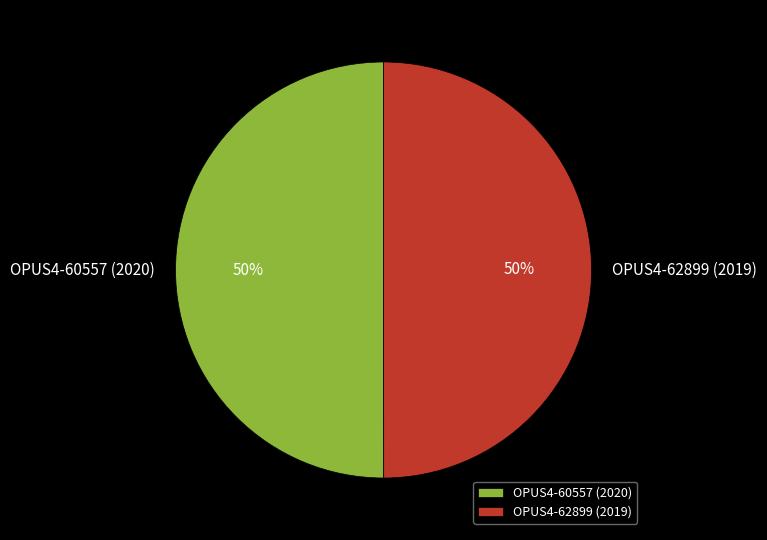

How many slices are in this pie chart?

2